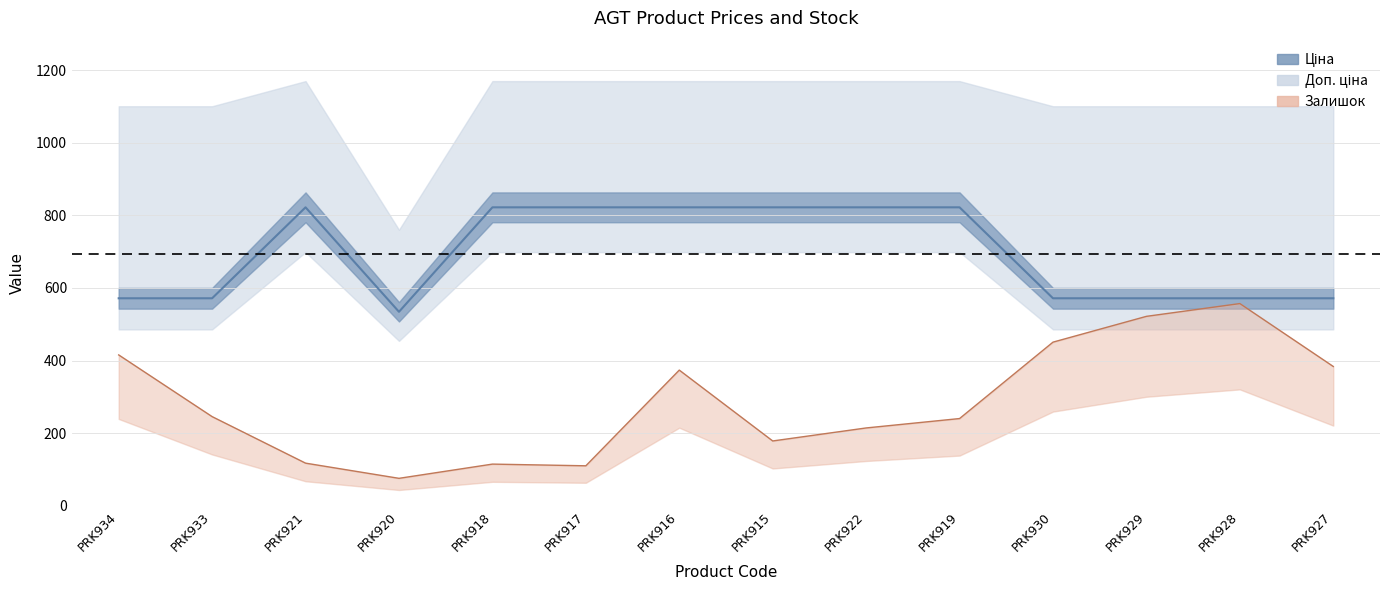

What is the label of the 1st point from the right?

PRK927